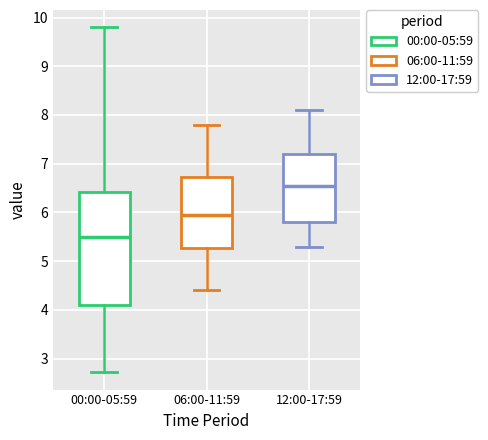

Which box has the highest median line?

12:00-17:59